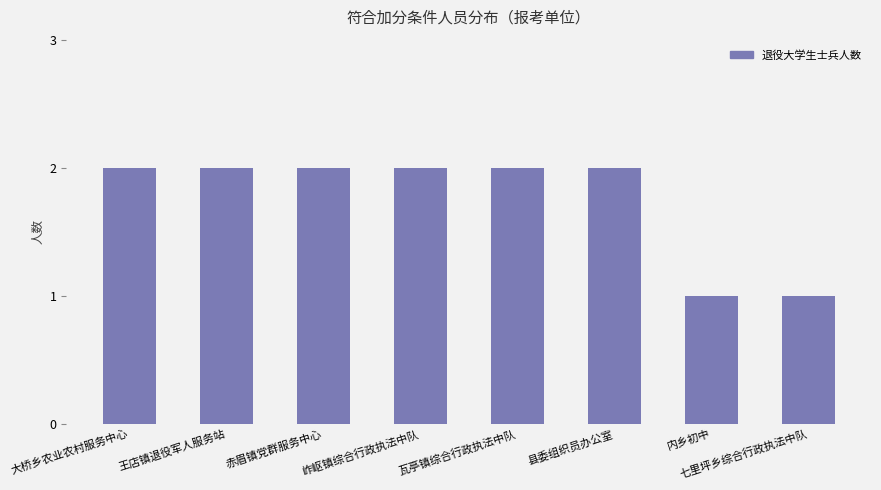

What is the label of the 7th bar from the left?

内乡初中